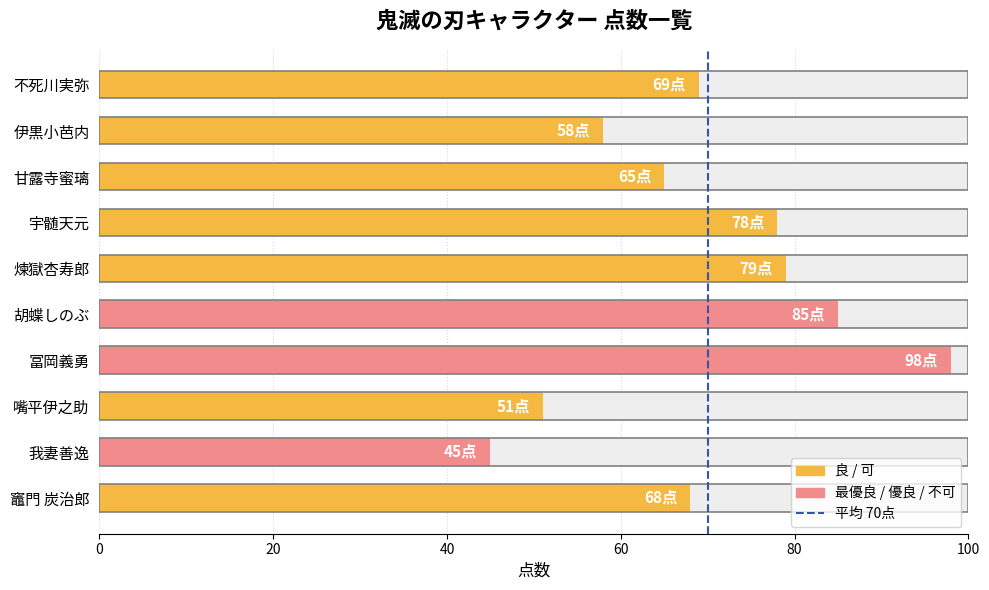

Between 0 and 20, which is larger?

20